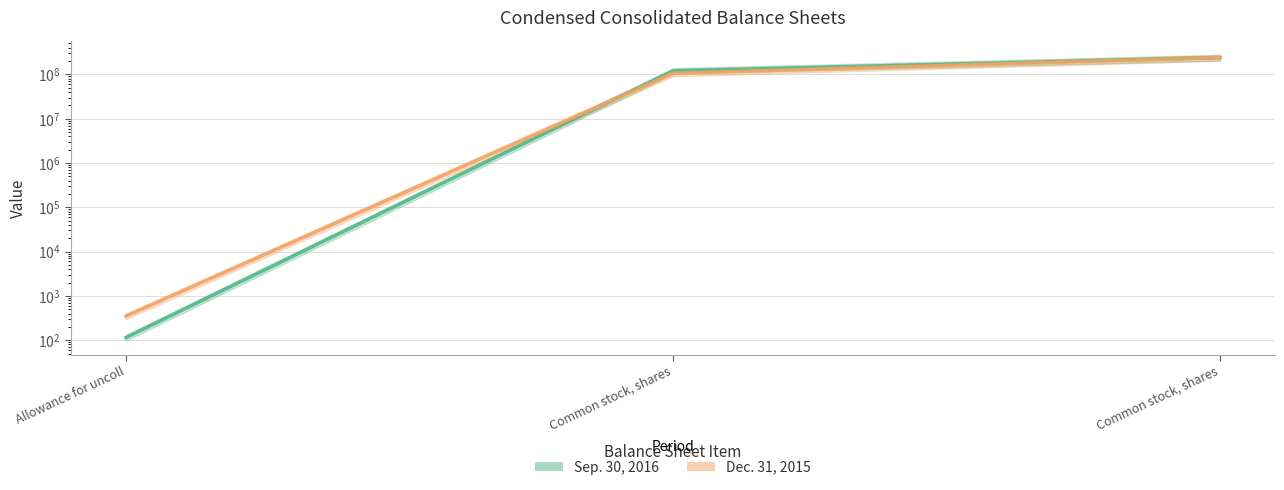

Where does the Sep. 30, 2016 series first go above 120540000?

Common stock, shares